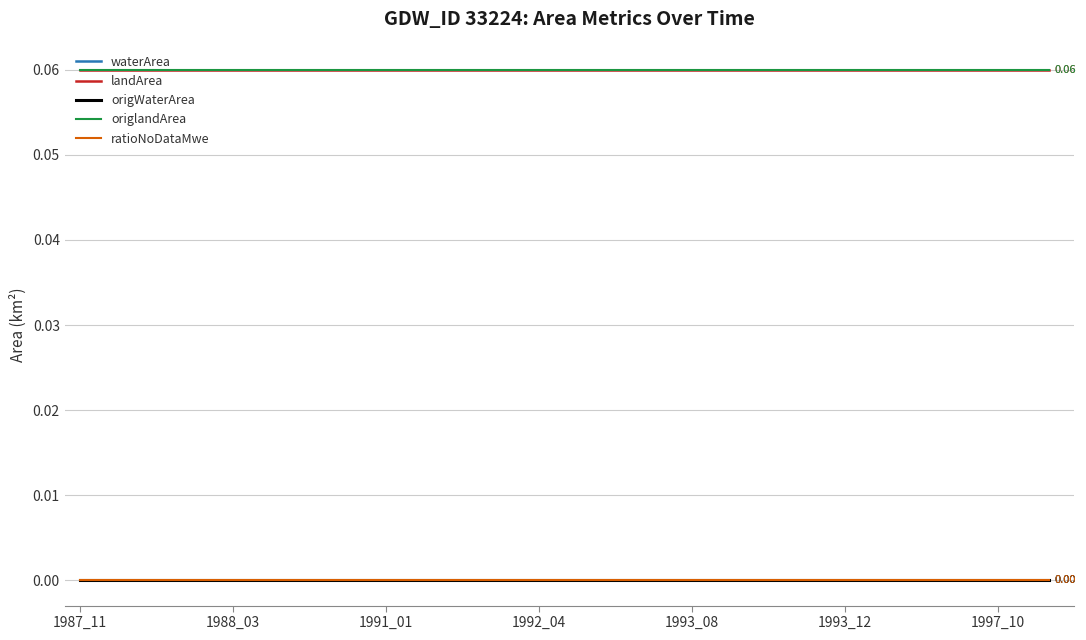

True or false: waterArea and ratioNoDataMwe cross at least once.

False